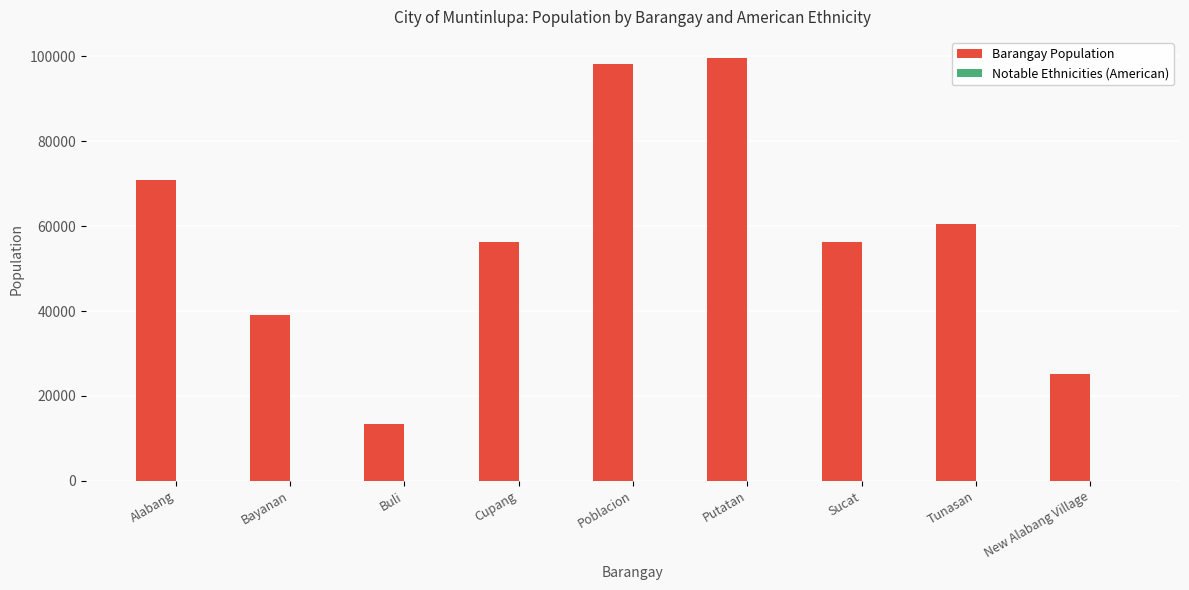

What is the sum of all Barangay Population values?

519112